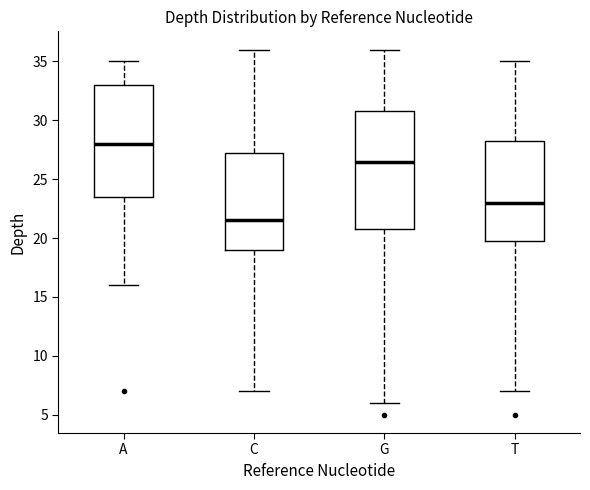

Reading left to right, read every box against the y-axis: the position of its median line, the range the box covers, and the ends of its whiskers. The values are not printed on the chart, so give them approximately, as read against the axis.

A: median 28.0, box 23.5 to 33.0, whiskers 16.0 to 35.0
C: median 21.5, box 19.0 to 27.5, whiskers 7.0 to 36.0
G: median 26.5, box 21.0 to 31.0, whiskers 6.0 to 36.0
T: median 23.0, box 20.0 to 28.5, whiskers 7.0 to 35.0